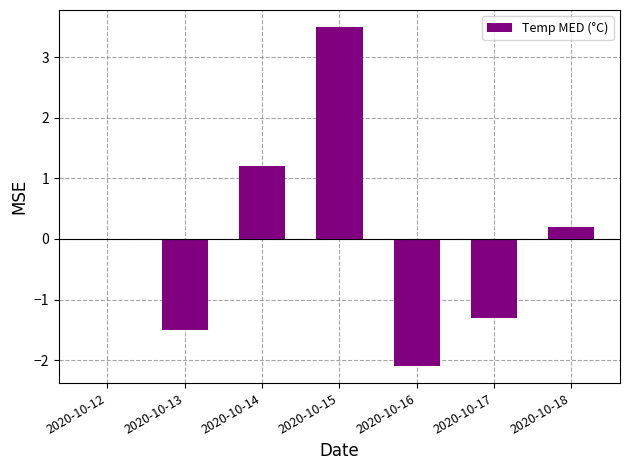

What is the change in value from 2020-10-13 to 2020-10-17?

+0.2